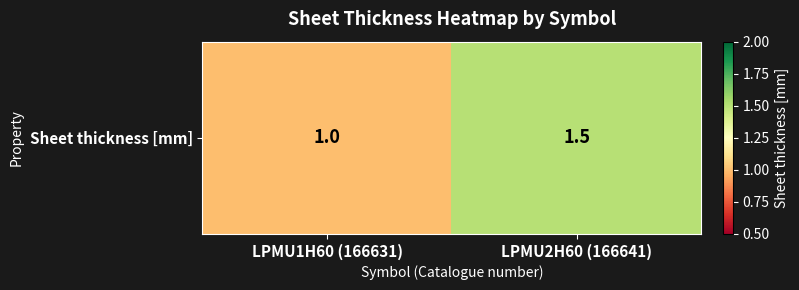

Between LPMU2H60 (166641) and LPMU1H60 (166631), which is larger?

LPMU2H60 (166641)